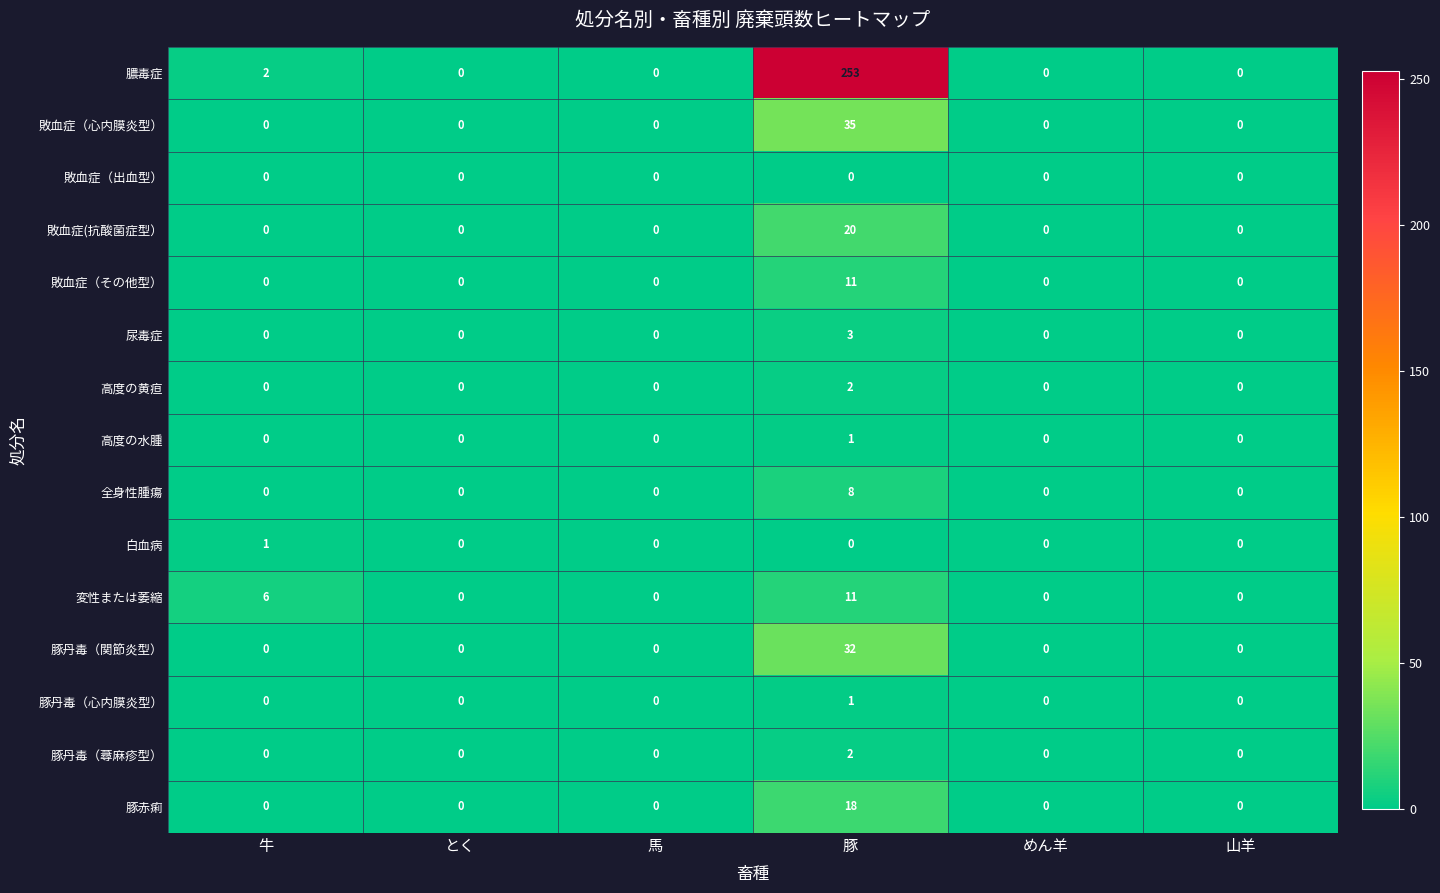

True or false: 変性または萎縮 has a value of 6 at 牛.

True